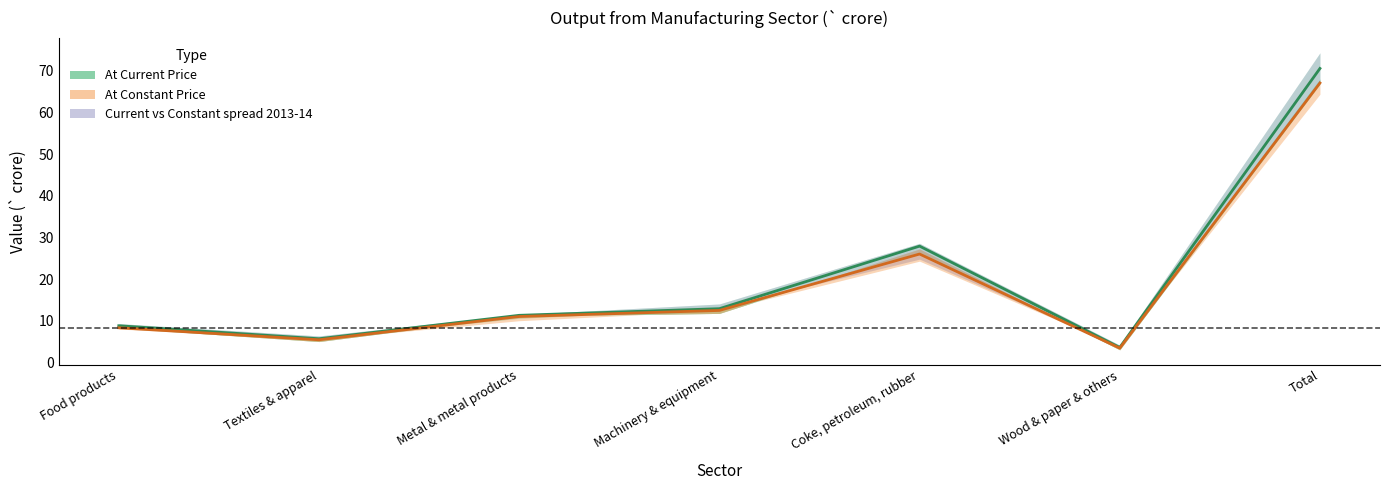

List the series in order of their peak value, lowest first.

At Constant Price (mid), At Current Price (mid)